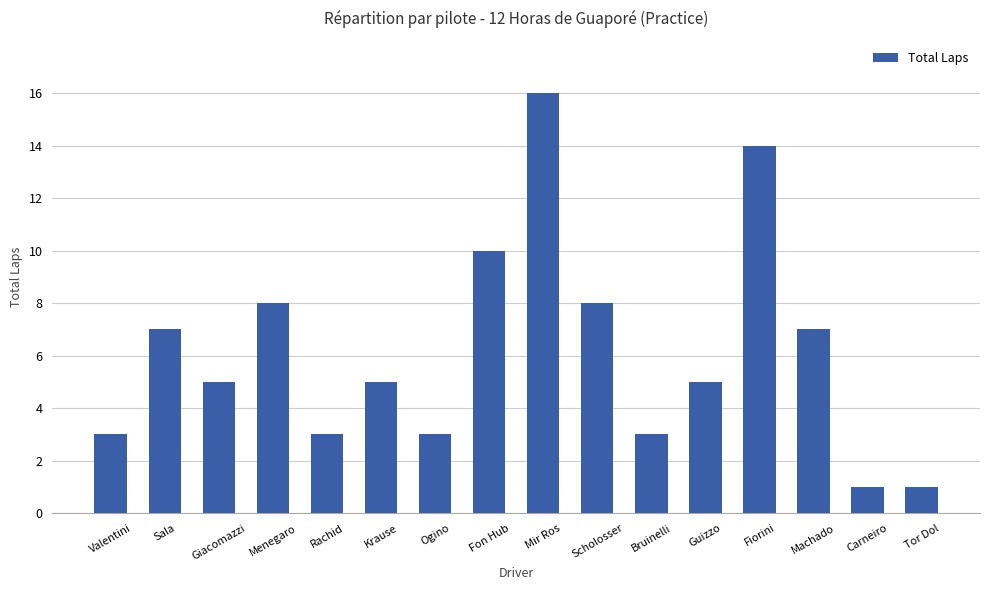

Reading left to right, list all the values displayed in this chart.

Valentini=3	Sala=7	Giacomazzi=5	Menegaro=8	Rachid=3	Krause=5	Ogino=3	Fon Hub=10	Mir Ros=16	Scholosser=8	Bruinelli=3	Guizzo=5	Fiorini=14	Machado=7	Carneiro=1	Tor Dol=1